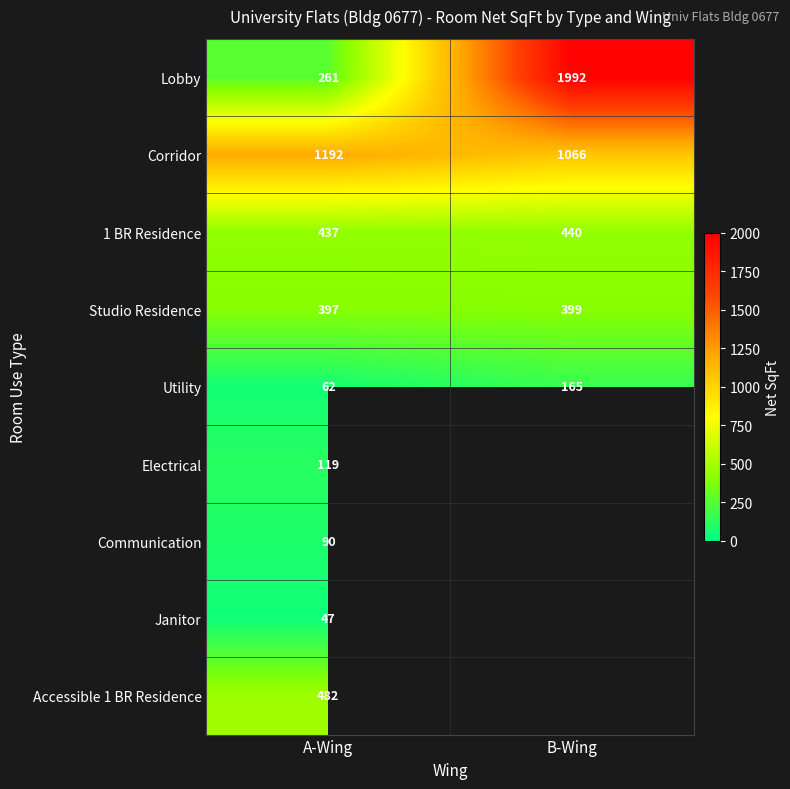

What is the total value across all series at A-Wing?

3087